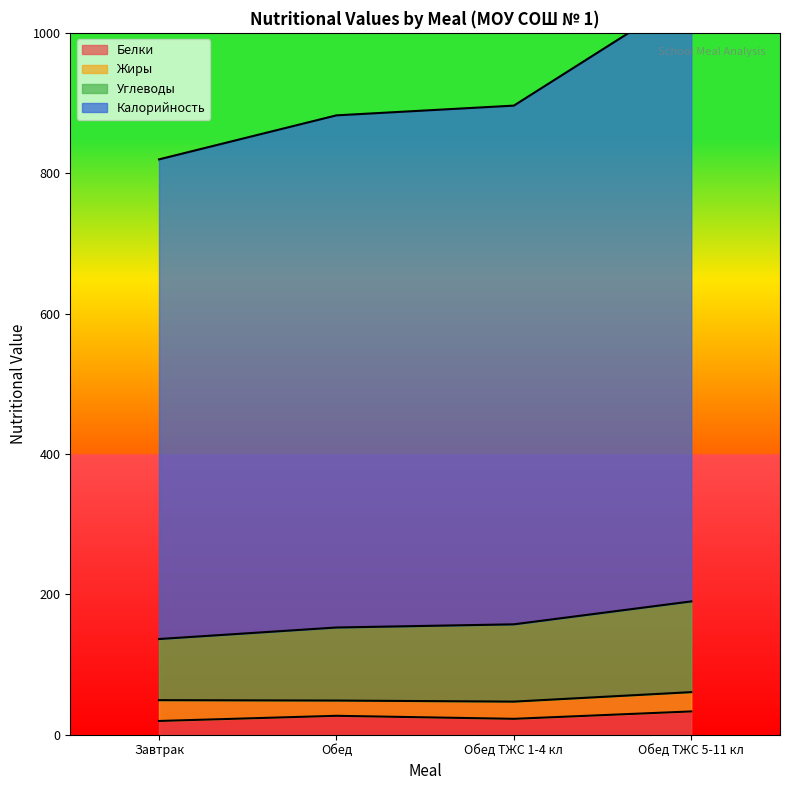

True or false: Калорийность has more than 1 points higher than both neighbors.

False